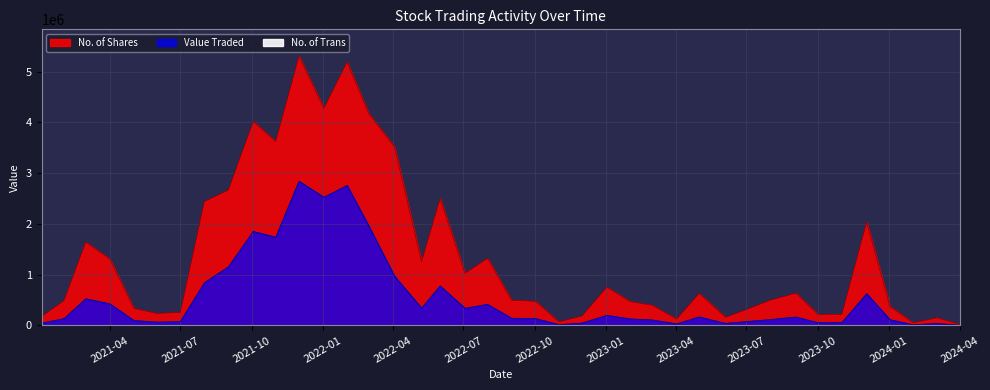

How many interior local valleys does the No. of Trans series have?

10